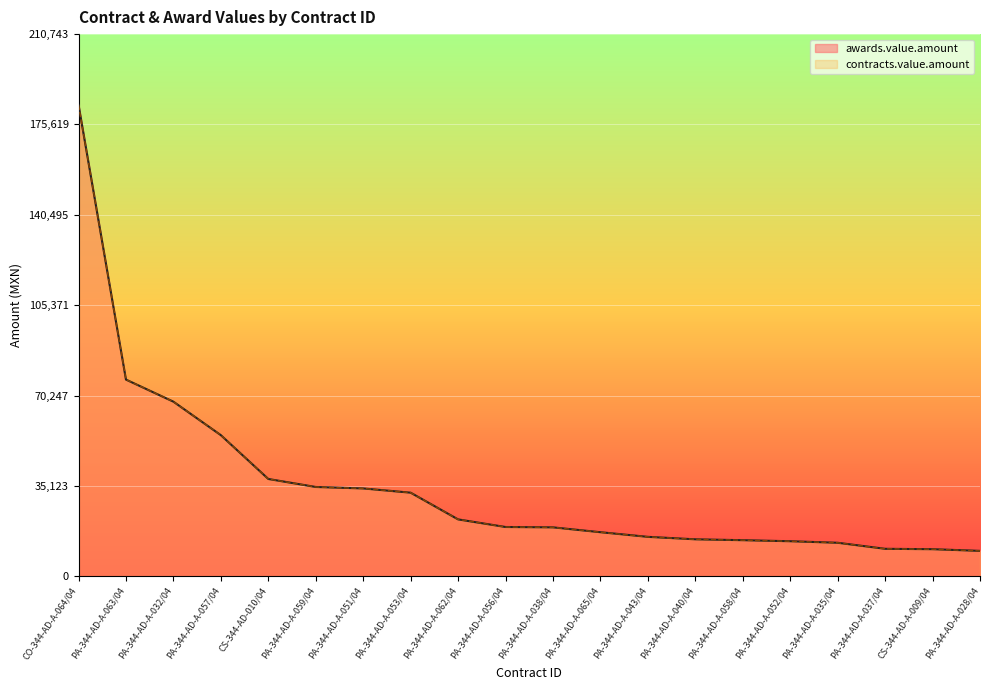

What is the total value across all series at PA-344-AD-A-059/04?

69380.2